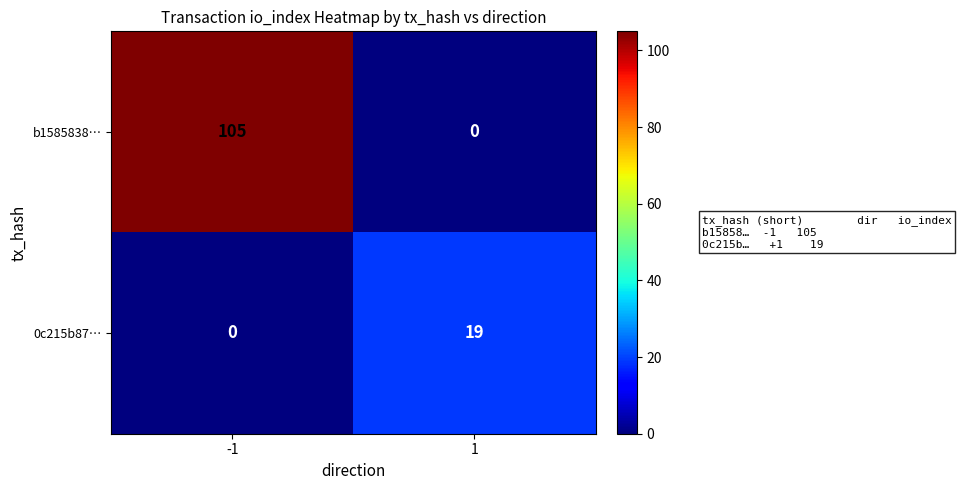

What is the difference between the b1585838… values at -1 and 1?

105